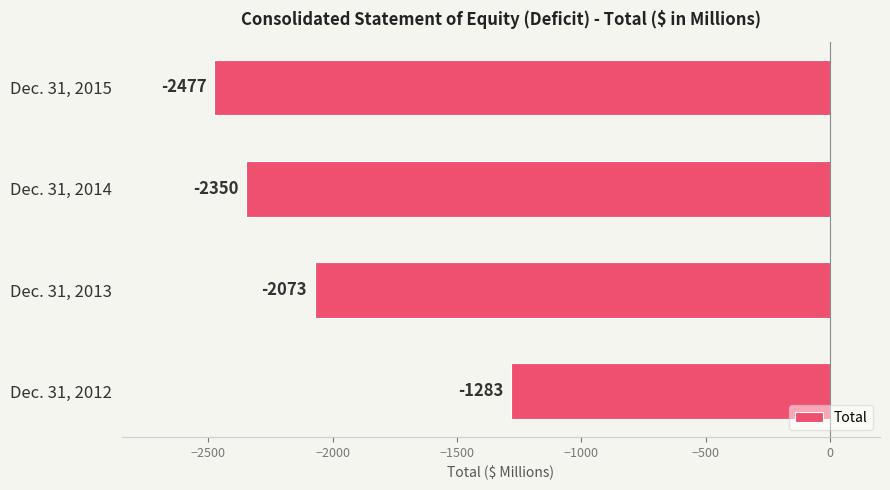

How many series are shown in this chart?

1